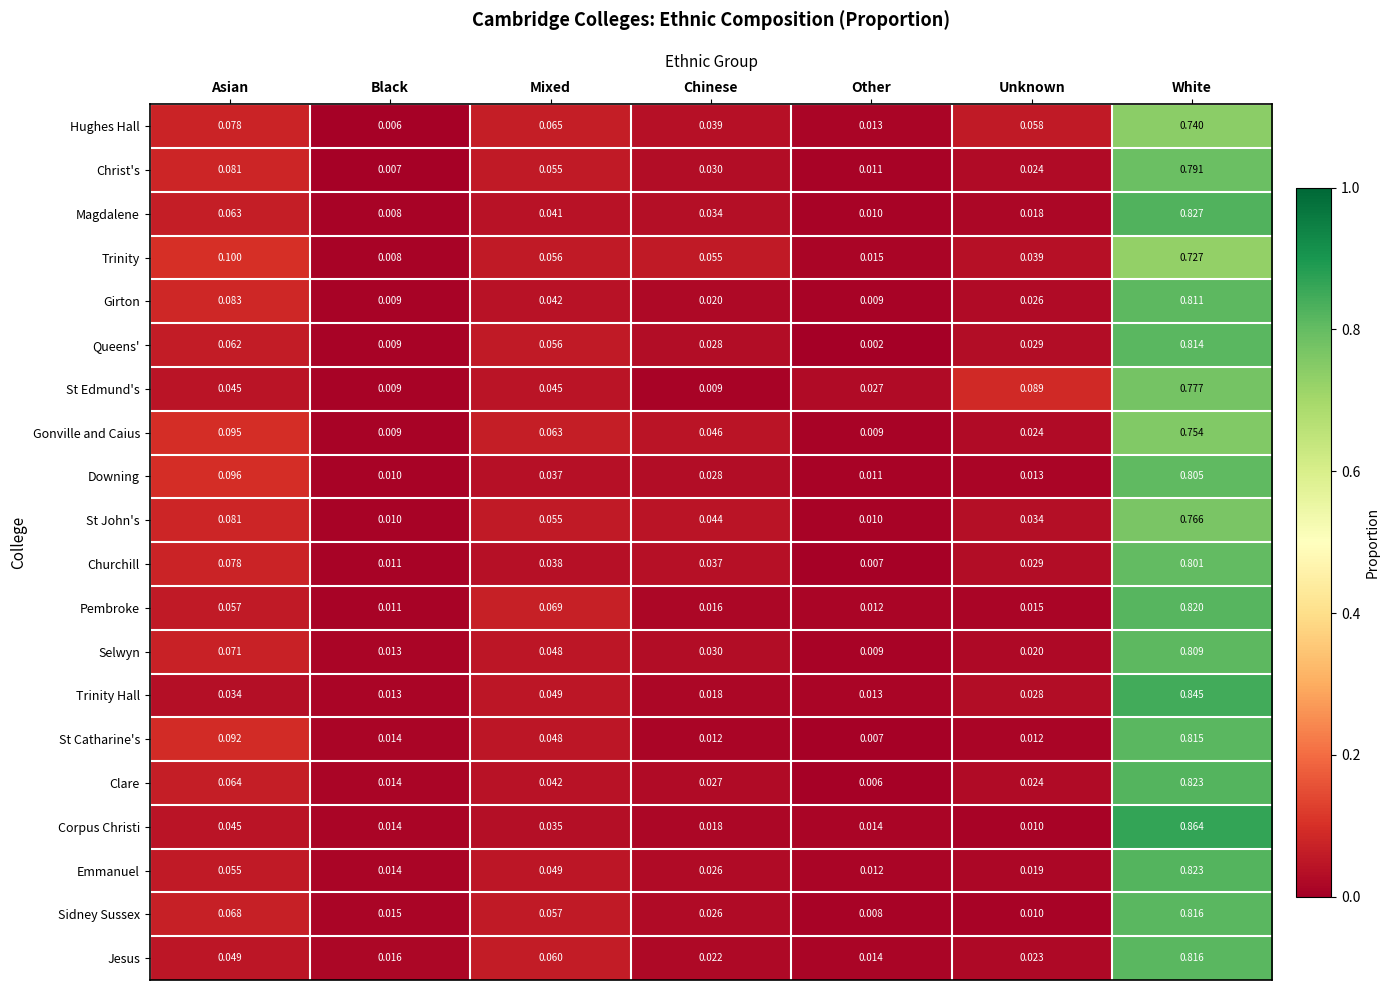

Where is Trinity nearest to the value 0?

Black